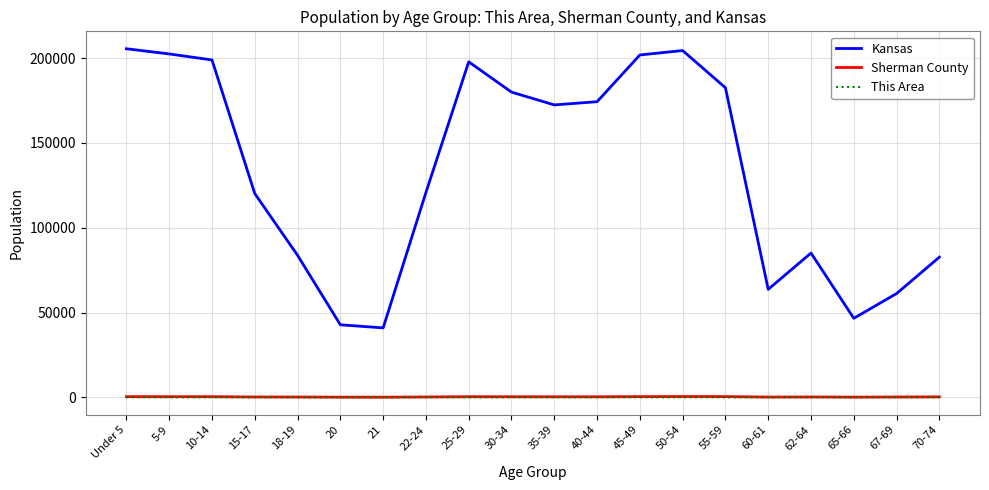

At how many categories does at least one series exceed 163709?

10